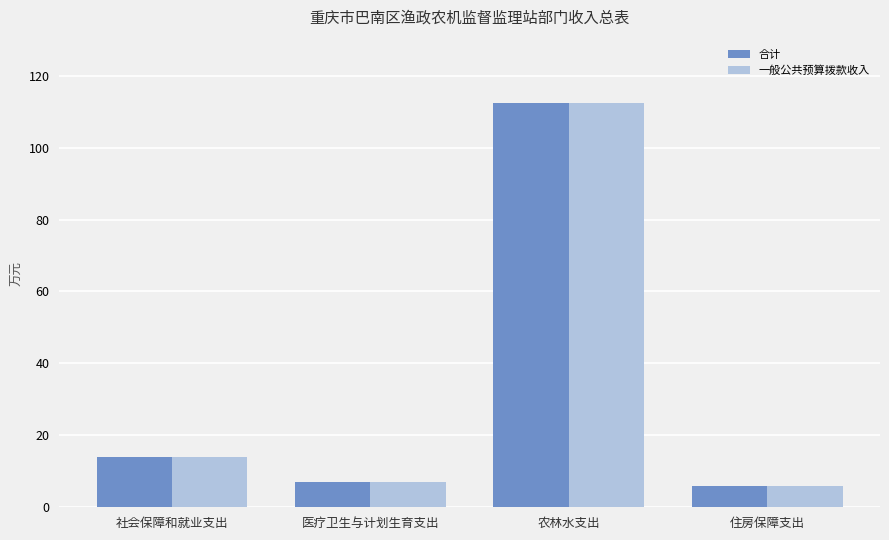

Is the value of 一般公共预算拨款收入 at 农林水支出 greater than the value of 合计 at 医疗卫生与计划生育支出?

Yes